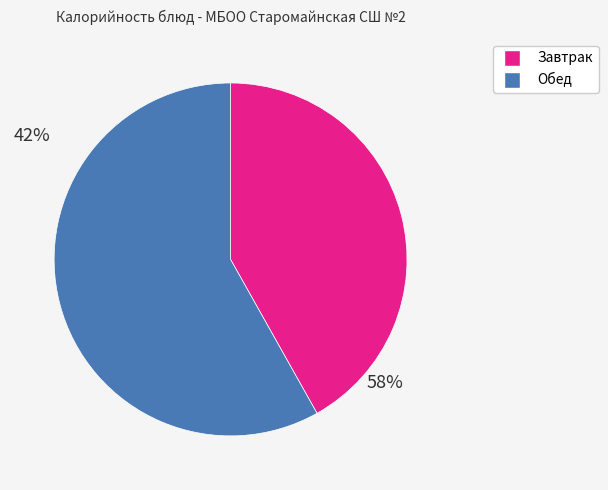

Rank the categories by value from highest to lowest.

Обед, Завтрак